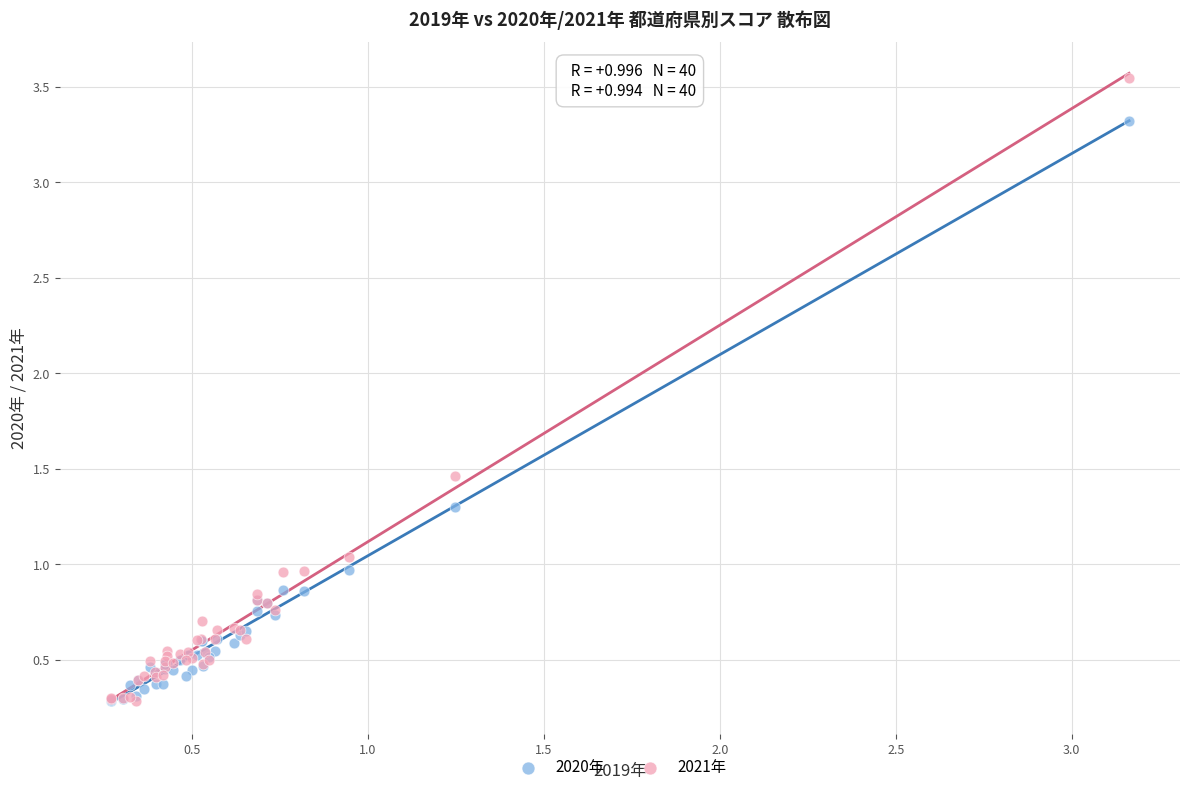

Which series has the largest Y range (max minus min)?

2021年